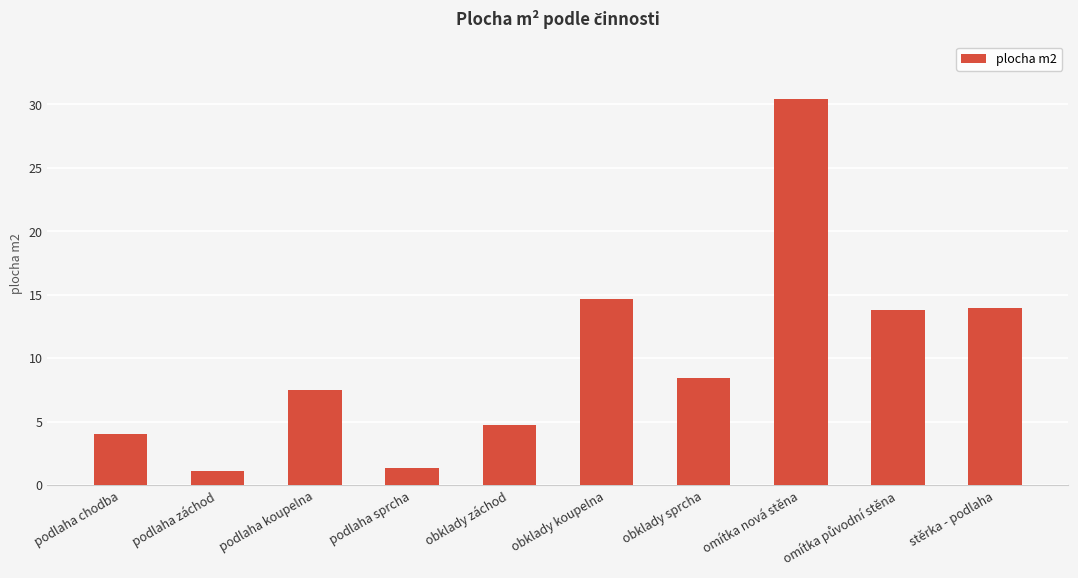

Approximately how many times larger is the value at podlaha koupelna compared to stěrka - podlaha?

0.5